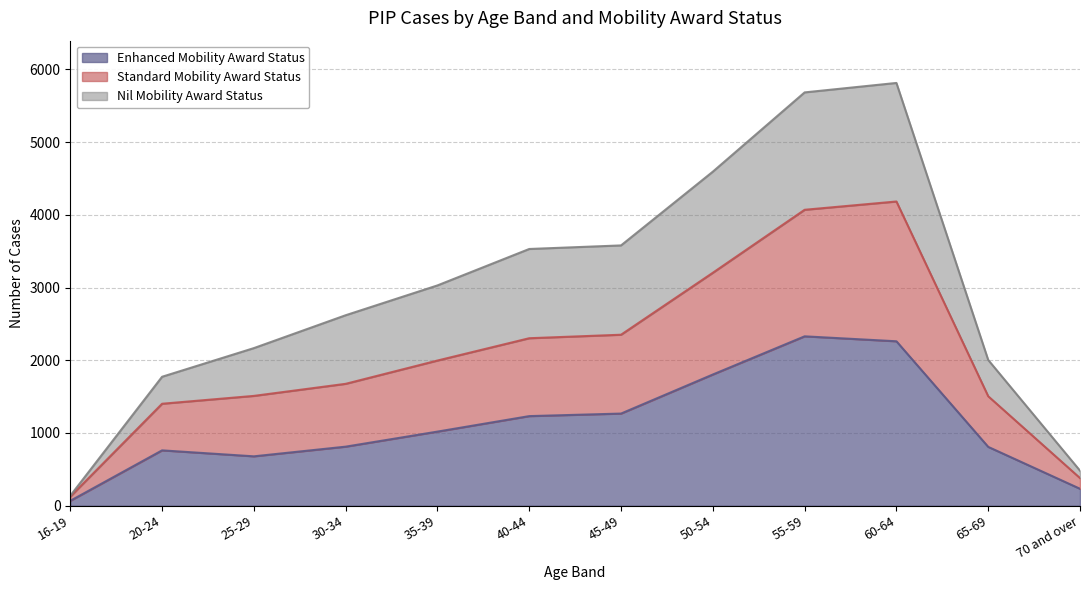

At which label does Enhanced Mobility Award Status reach its minimum?

16-19